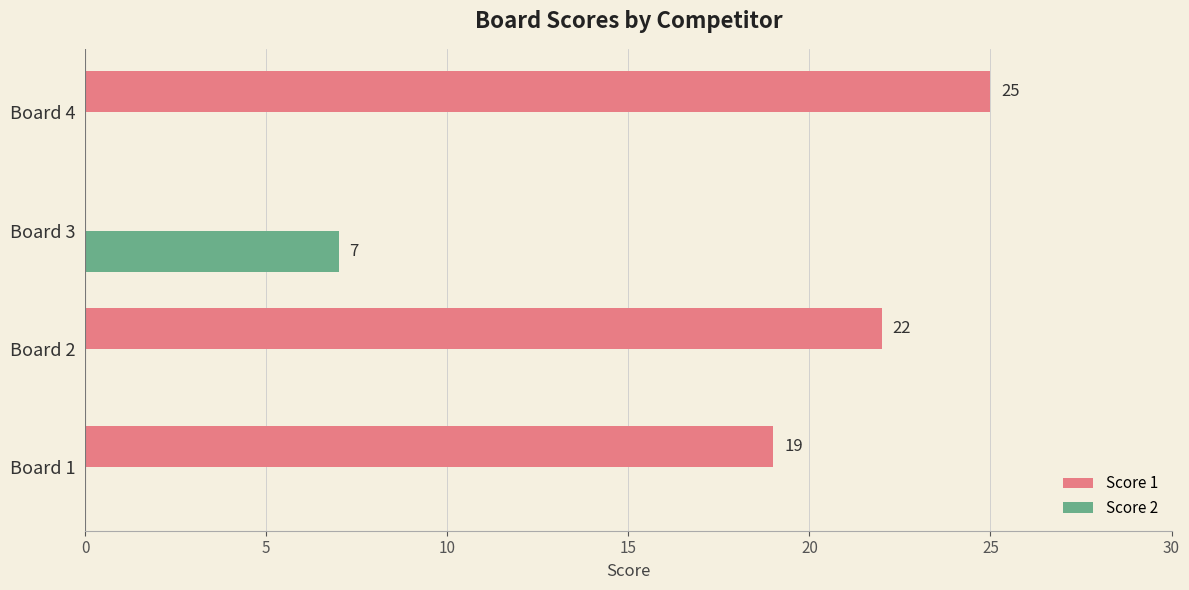

What is the sum of the Score 1 values at Board 3 and Board 4?

25